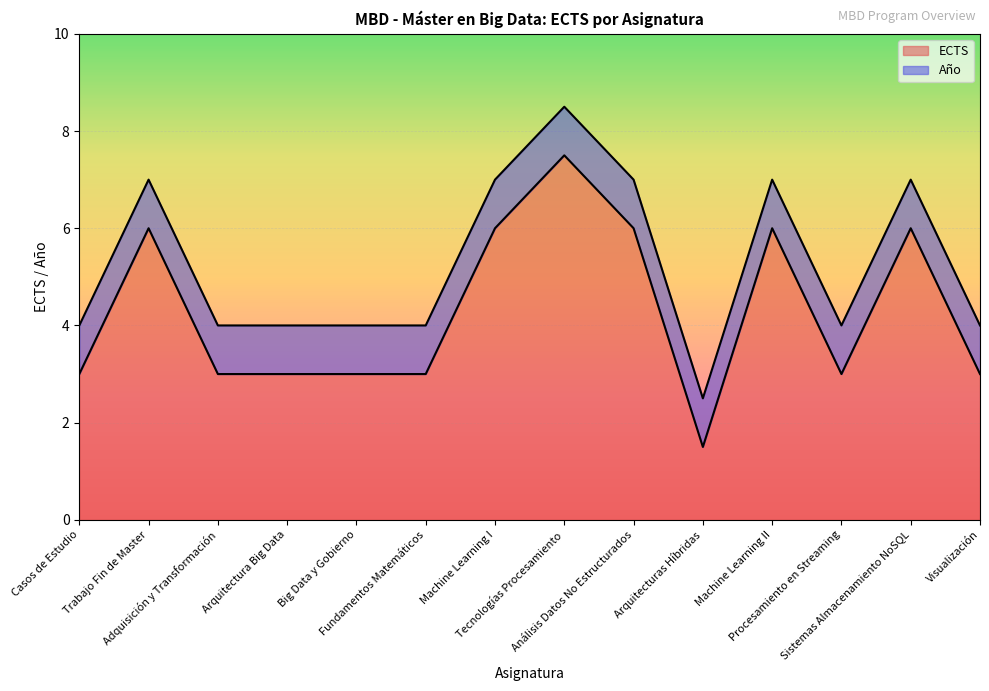

The chart shows a value of 2.2 at Análisis Datos No Estructurados. True or false?

False